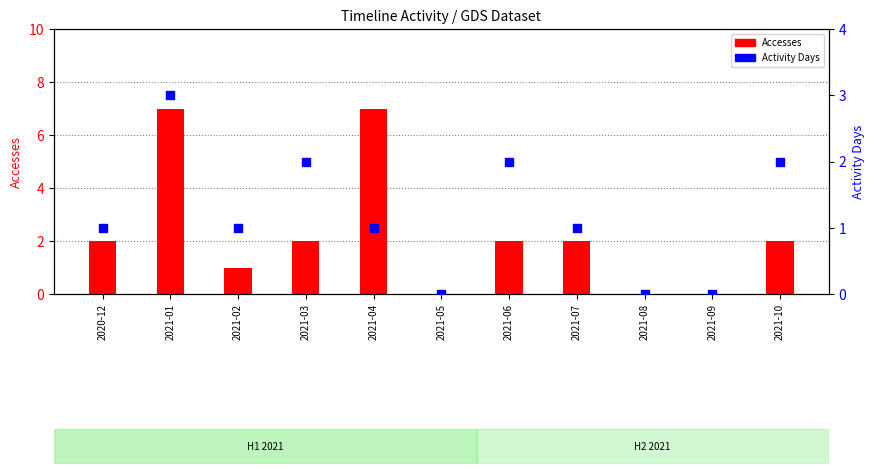

Which series contains the lowest Y value?

Accesses